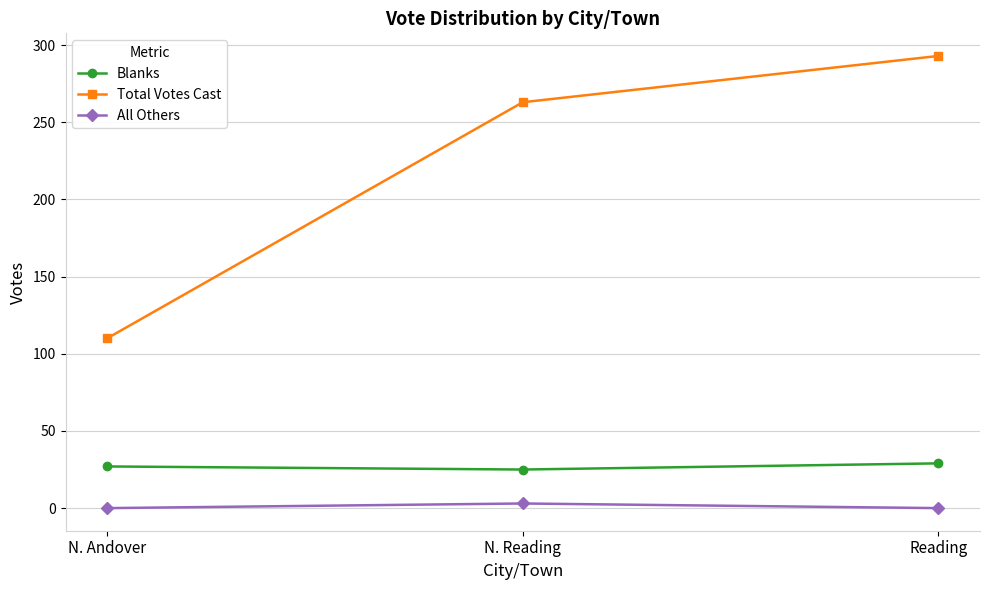

What is the label of the 1st point from the left?

N. Andover